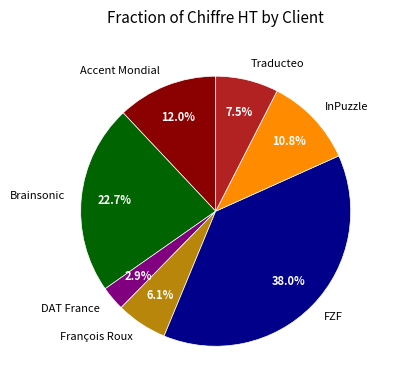

To the nearest percent, what is the difference between the DAT France and Accent Mondial slice percentages?

9%